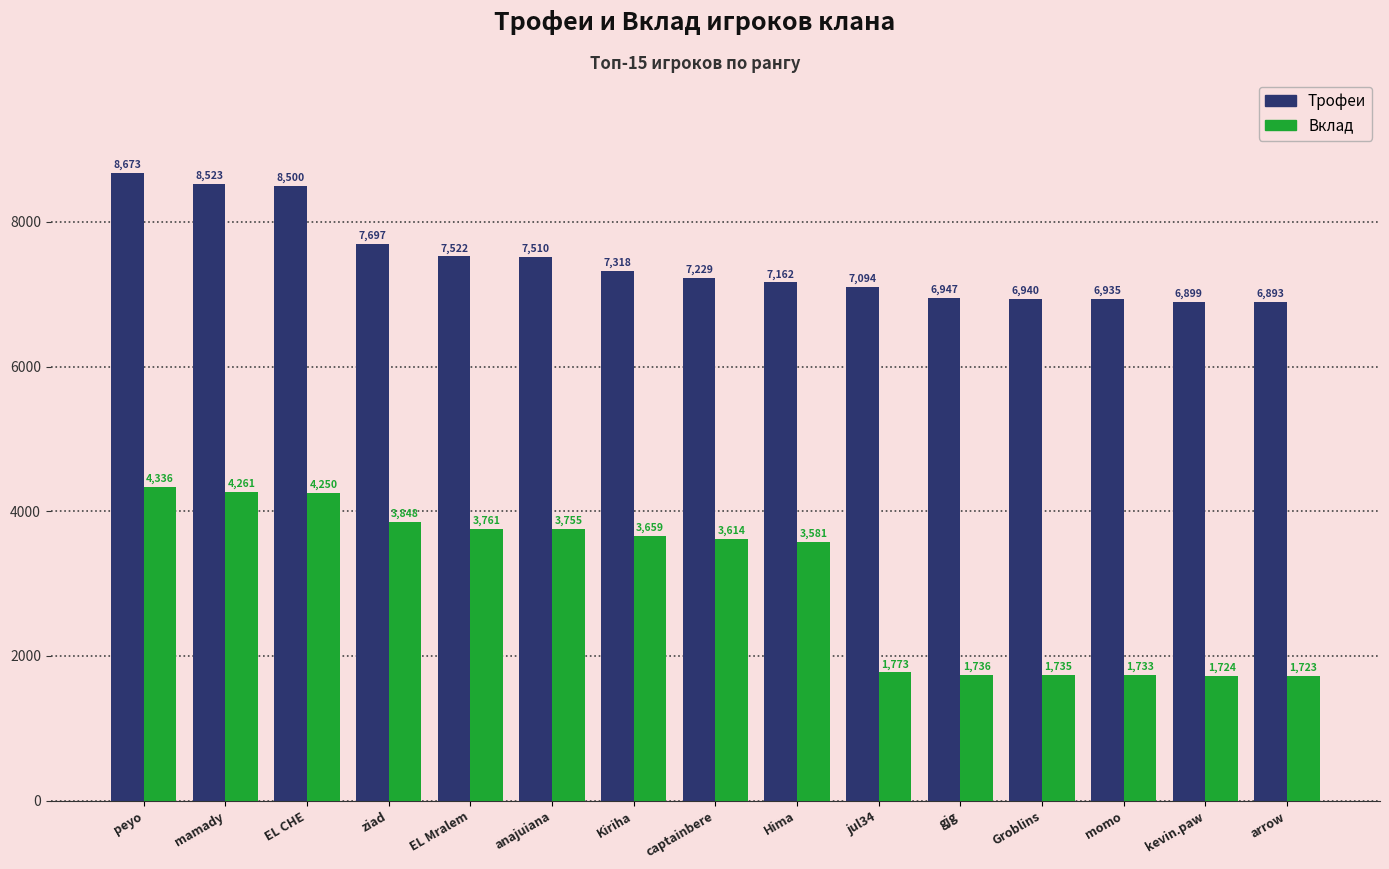

Which series changed the most between ziad and gjg?

Вклад